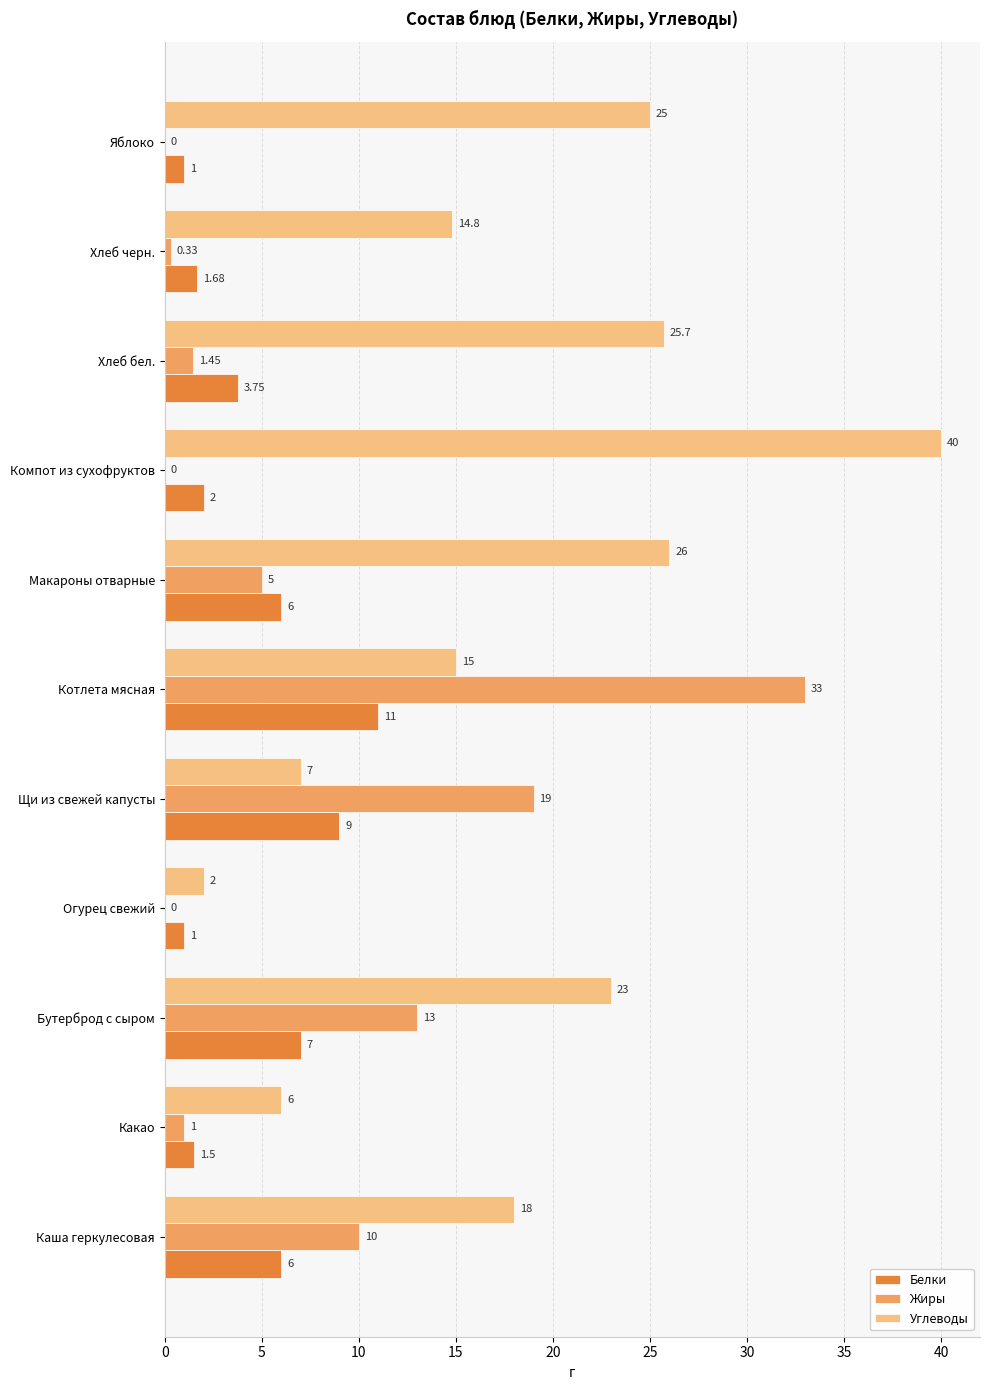

Which series changed the most between Бутерброд с сыром and Огурец свежий?

Углеводы